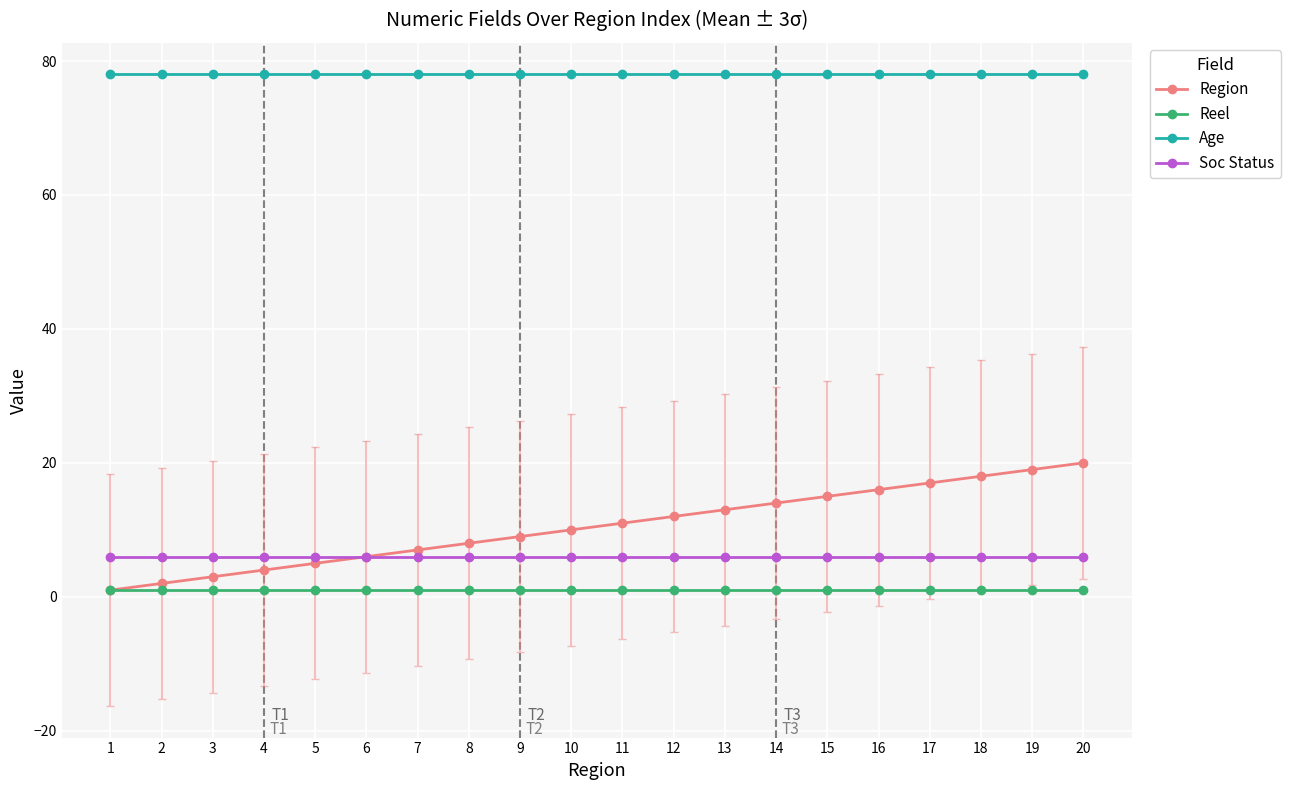

What is the minimum value for Age?

78